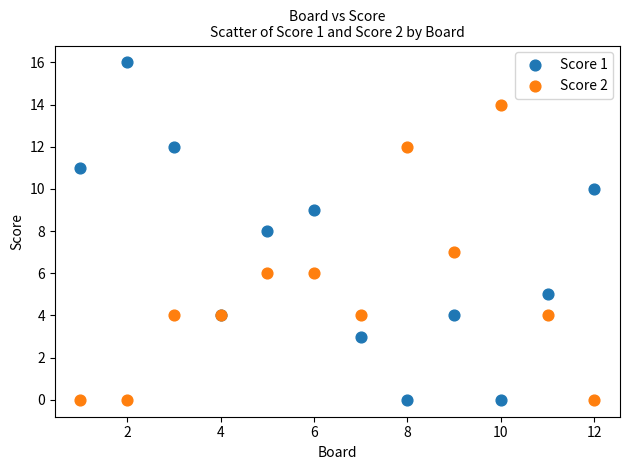

Which series contains the highest Y value?

Score 1